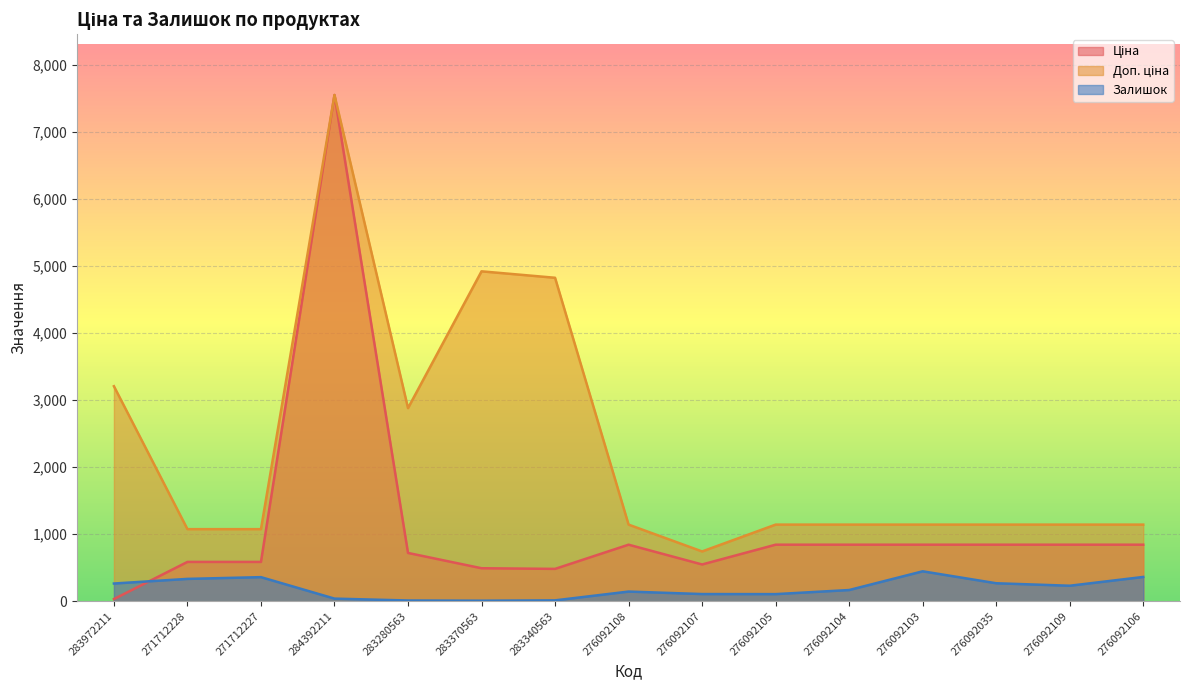

What is the difference between the maximum and minimum values in the Ціна series?

7513.8